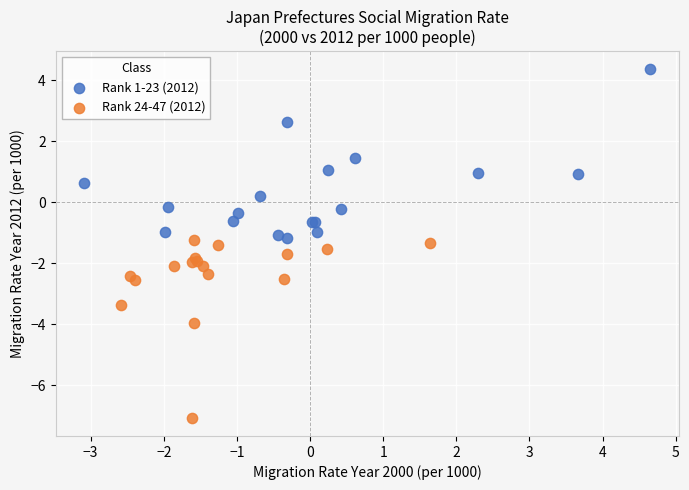

Which series reaches the maximum Y coordinate?

Rank 1-23 (2012)